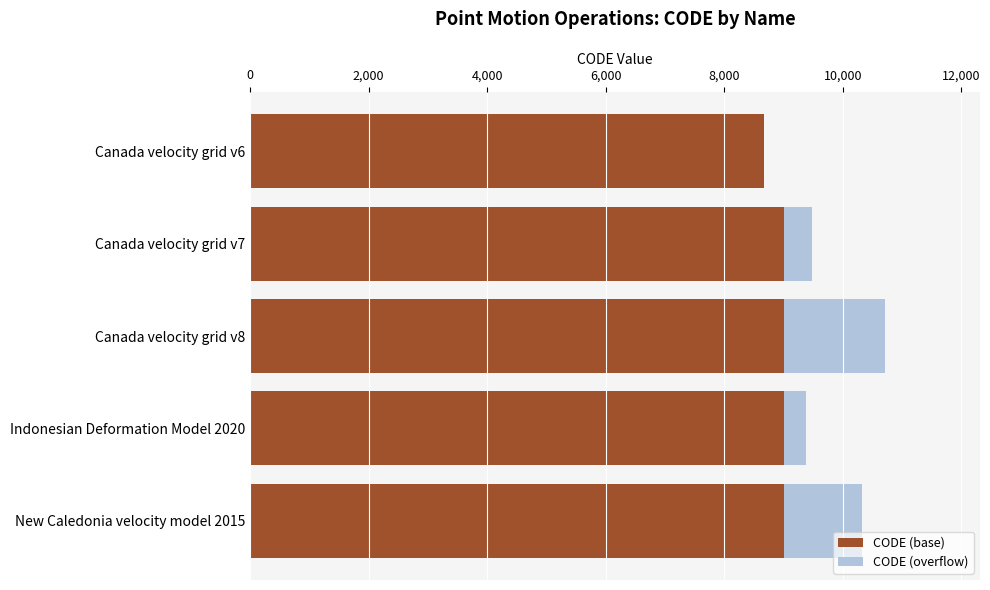

How many data points does each series have?

5